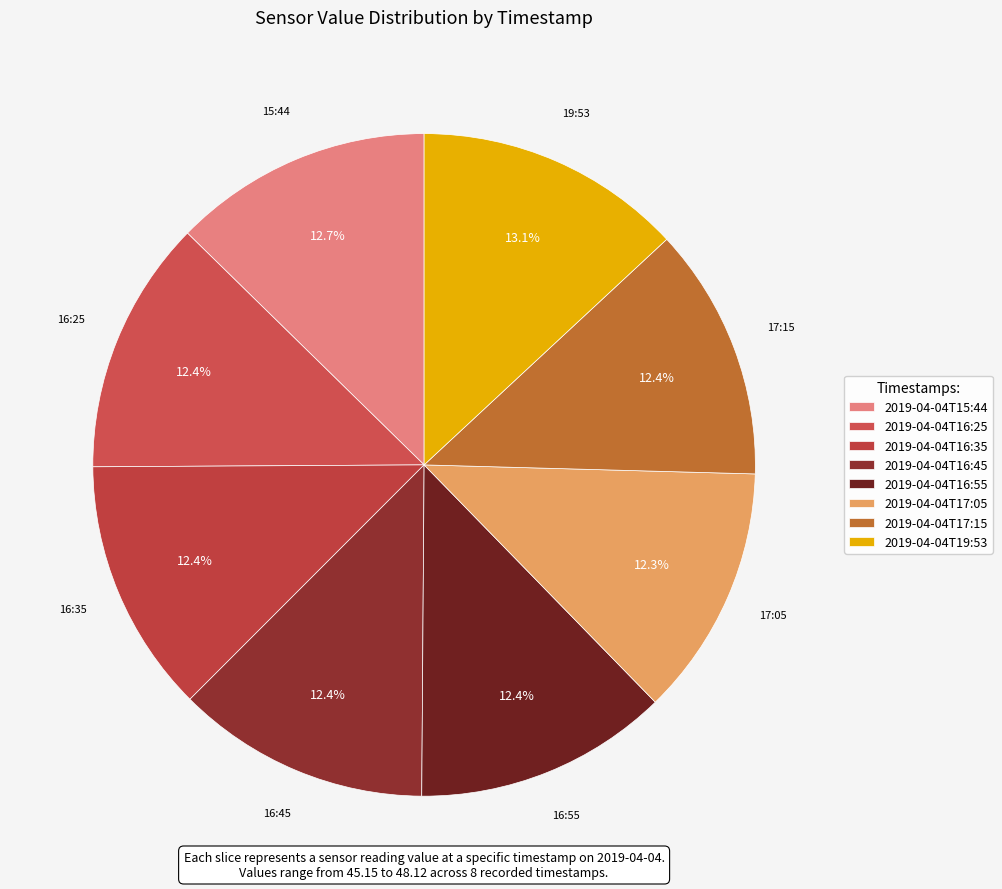

To the nearest percent, what is the average slice percentage?

12%